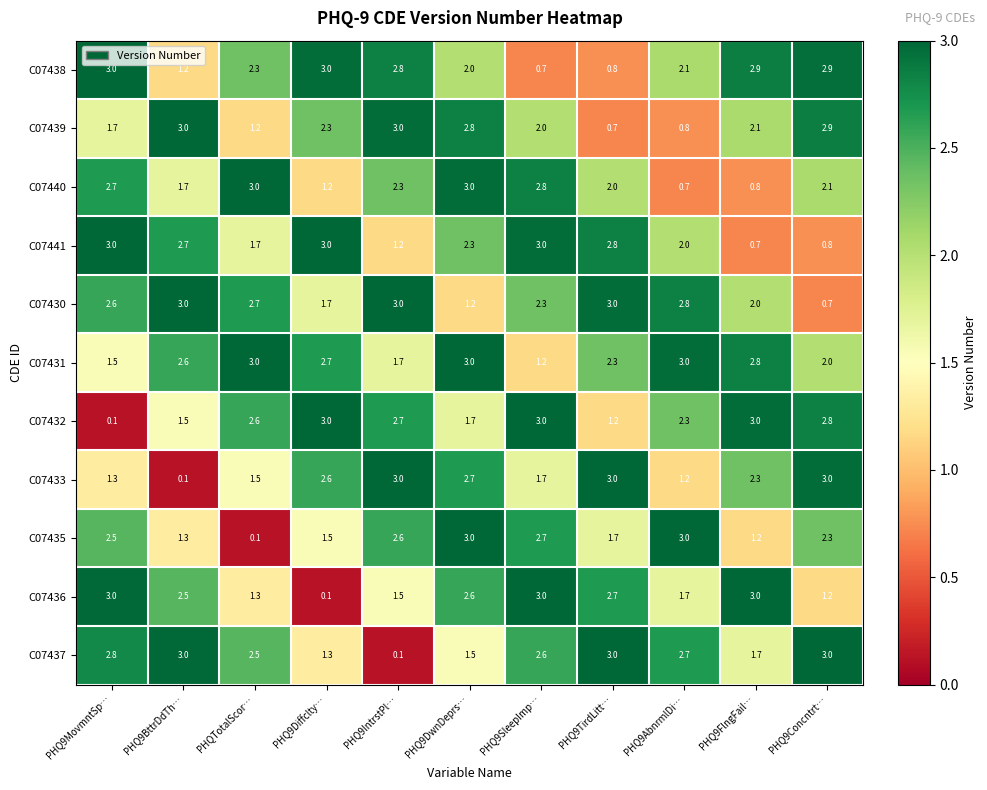

At which category is the sum across all series the highest?

PHQ9DwnDeprs…